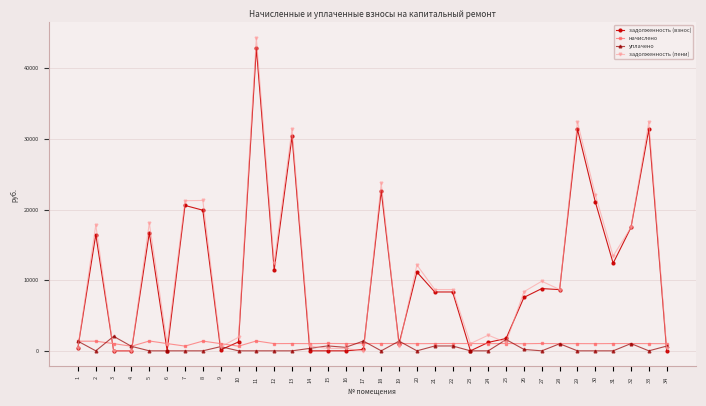

Which series changed the most between 24 and 30?

задолженность (взнос)